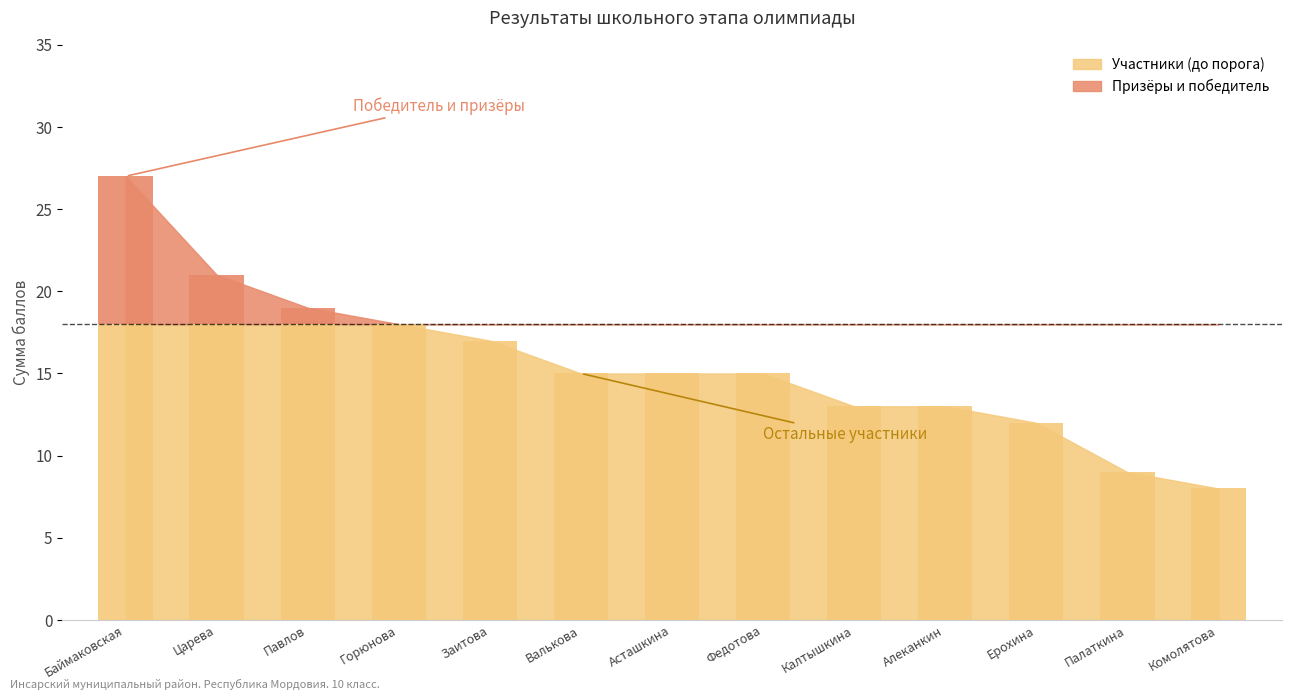

Which has a higher value, Асташкина or Алеканкин?

Асташкина